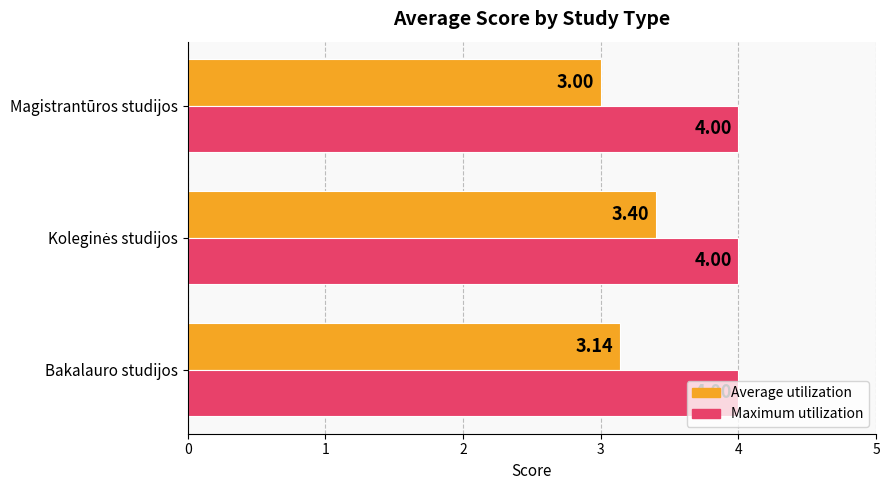

Is the value of Maximum utilization at Magistrantūros studijos greater than the value of Average utilization at Magistrantūros studijos?

Yes